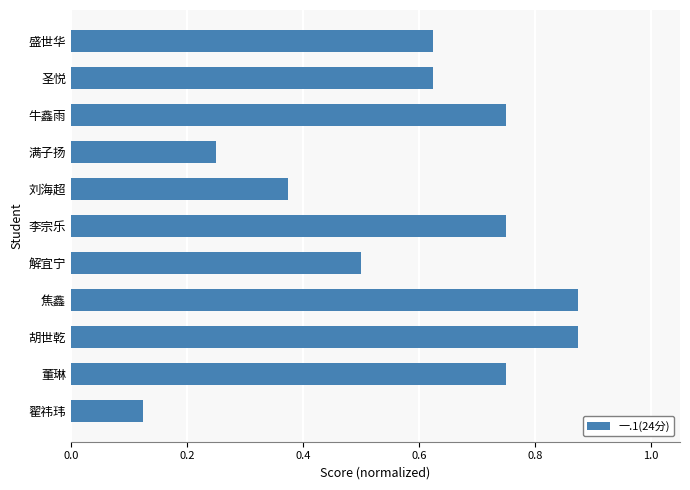

What is the change in value from 董琳 to 刘海超?

-0.4